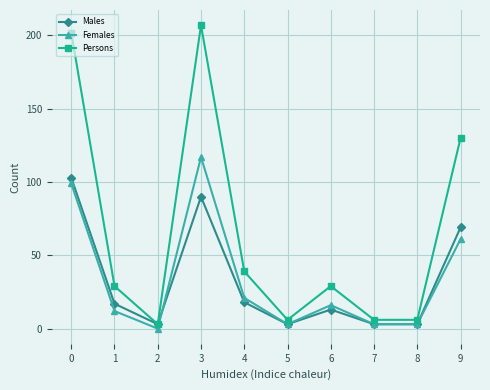

The Persons series shows 29 at 6. True or false?

True